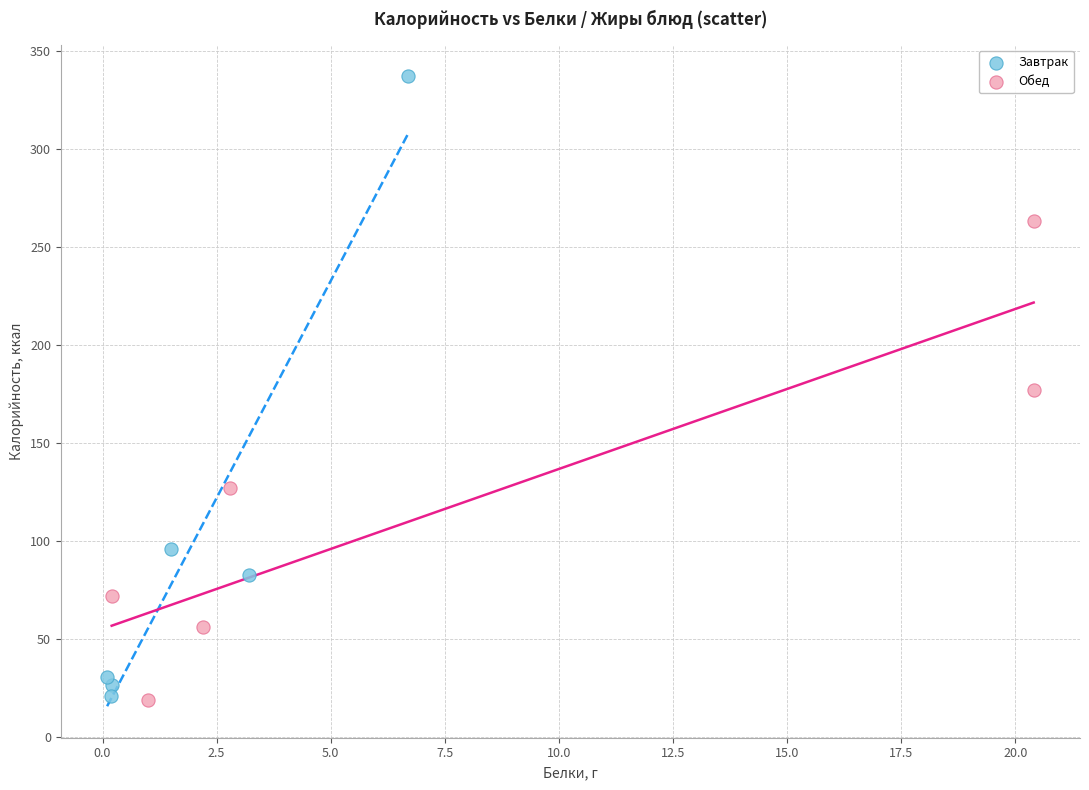

Which series has the widest spread of Y values?

Завтрак